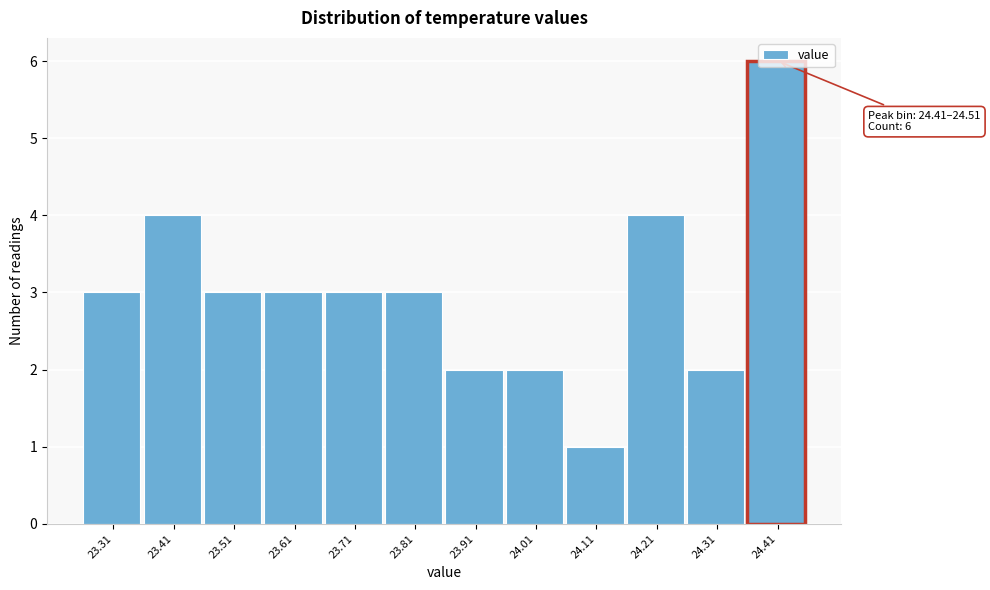

What is the label of the 7th bar from the left?

23.91